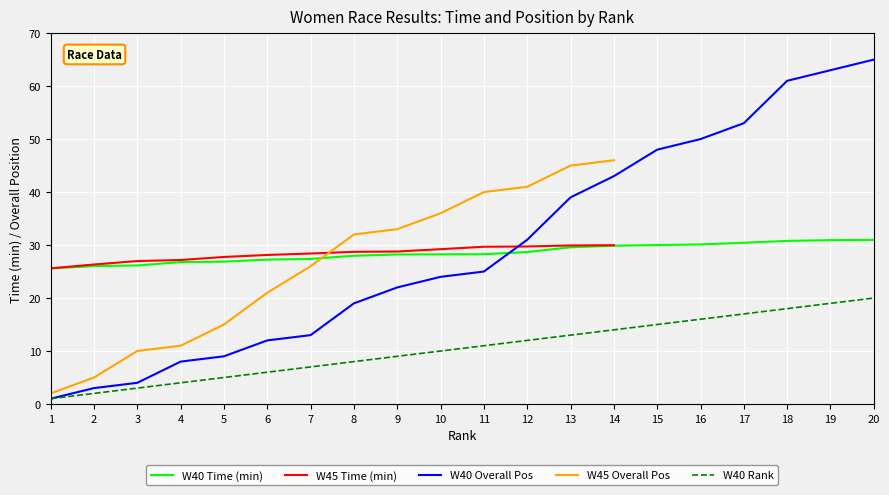

Is the value of W40 Time (min) at 18 greater than the value of W40 Overall Pos at 14?

No